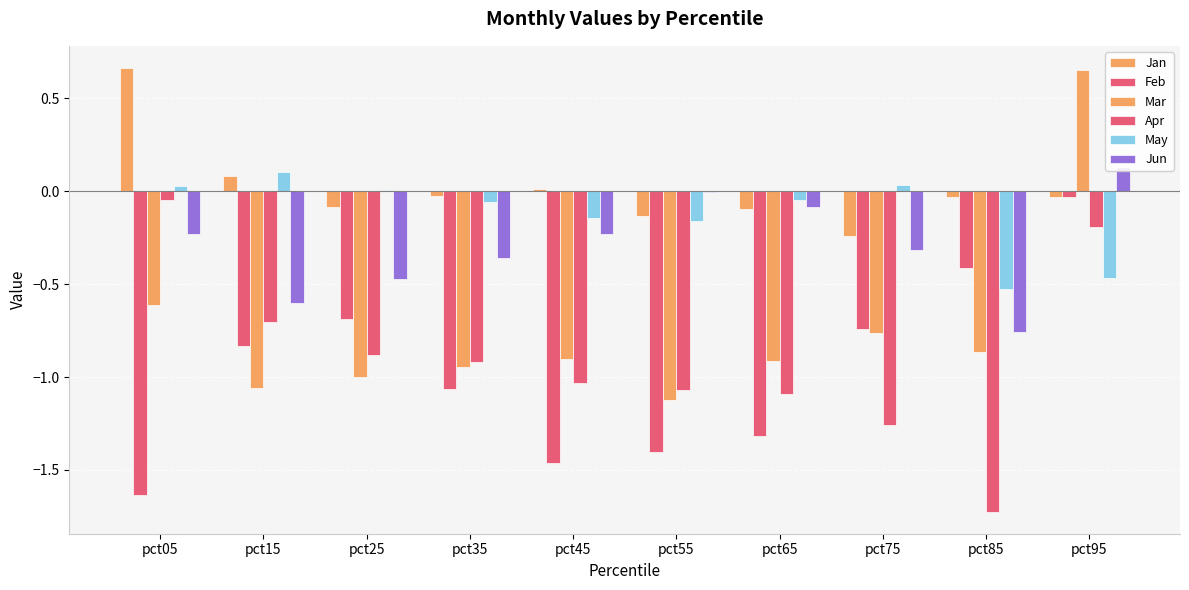

Reading right to left, transcribe all the data shown in this chart.

Jan: pct95=-0.0	pct85=-0.0	pct75=-0.2	pct65=-0.1	pct55=-0.1	pct45=0.0	pct35=-0.0	pct25=-0.1	pct15=0.1	pct05=0.7
Feb: pct95=-0.0	pct85=-0.4	pct75=-0.7	pct65=-1.3	pct55=-1.4	pct45=-1.5	pct35=-1.1	pct25=-0.7	pct15=-0.8	pct05=-1.6
Mar: pct95=0.7	pct85=-0.9	pct75=-0.8	pct65=-0.9	pct55=-1.1	pct45=-0.9	pct35=-0.9	pct25=-1.0	pct15=-1.1	pct05=-0.6
Apr: pct95=-0.2	pct85=-1.7	pct75=-1.3	pct65=-1.1	pct55=-1.1	pct45=-1.0	pct35=-0.9	pct25=-0.9	pct15=-0.7	pct05=-0.0
May: pct95=-0.5	pct85=-0.5	pct75=0.0	pct65=-0.0	pct55=-0.2	pct45=-0.1	pct35=-0.1	pct25=0.0	pct15=0.1	pct05=0.0
Jun: pct95=0.1	pct85=-0.8	pct75=-0.3	pct65=-0.1	pct55=-0.0	pct45=-0.2	pct35=-0.4	pct25=-0.5	pct15=-0.6	pct05=-0.2